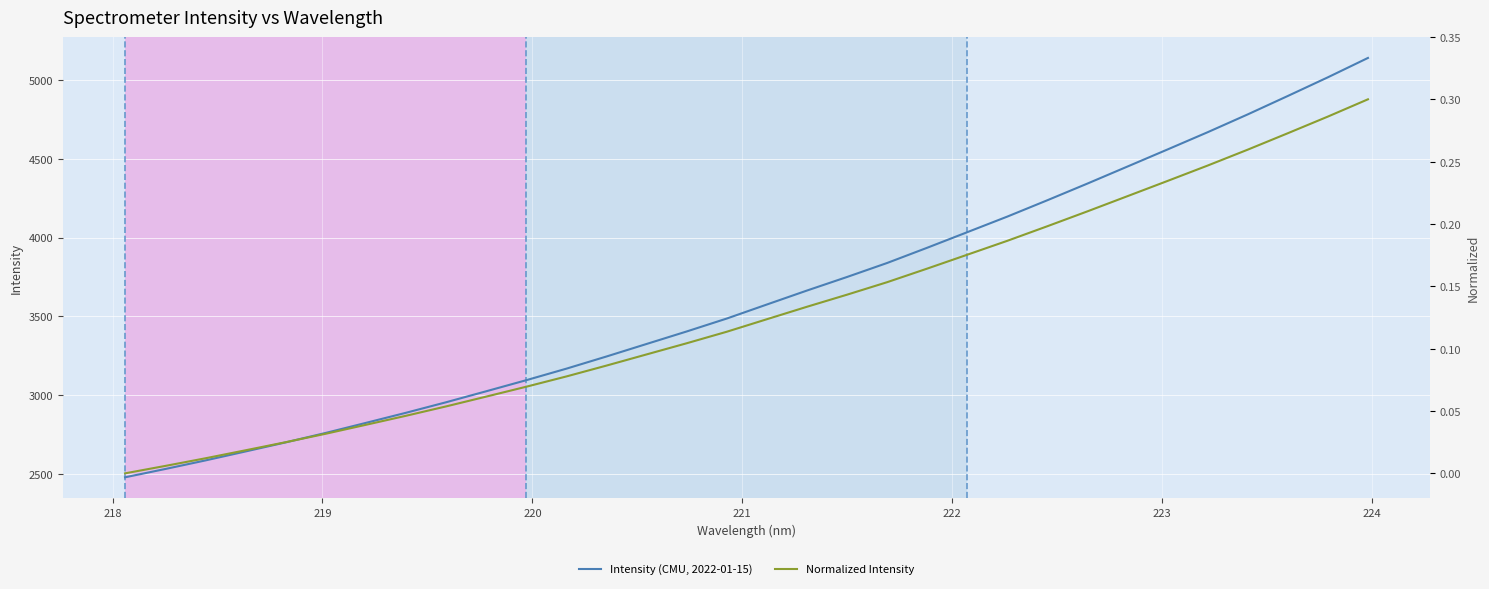

What are all the series names shown in the legend?

Intensity (CMU, 2022-01-15), Normalized Intensity